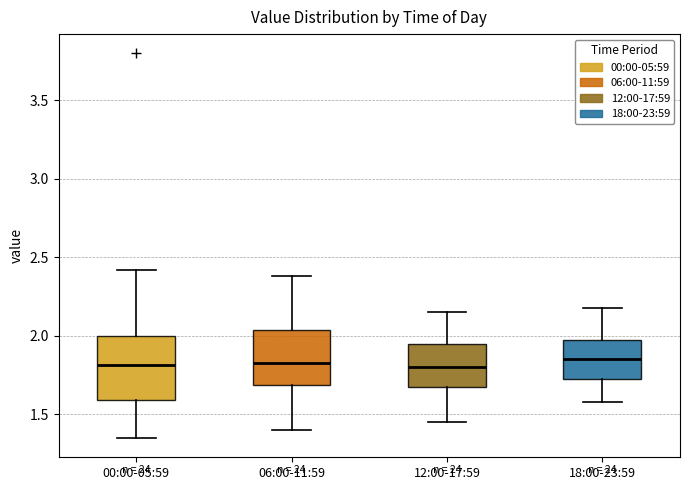

Where is the lower edge of the box for 00:00-05:59 on the y-axis? The values are not printed on the chart, so give them approximately, as read against the axis.

1.60